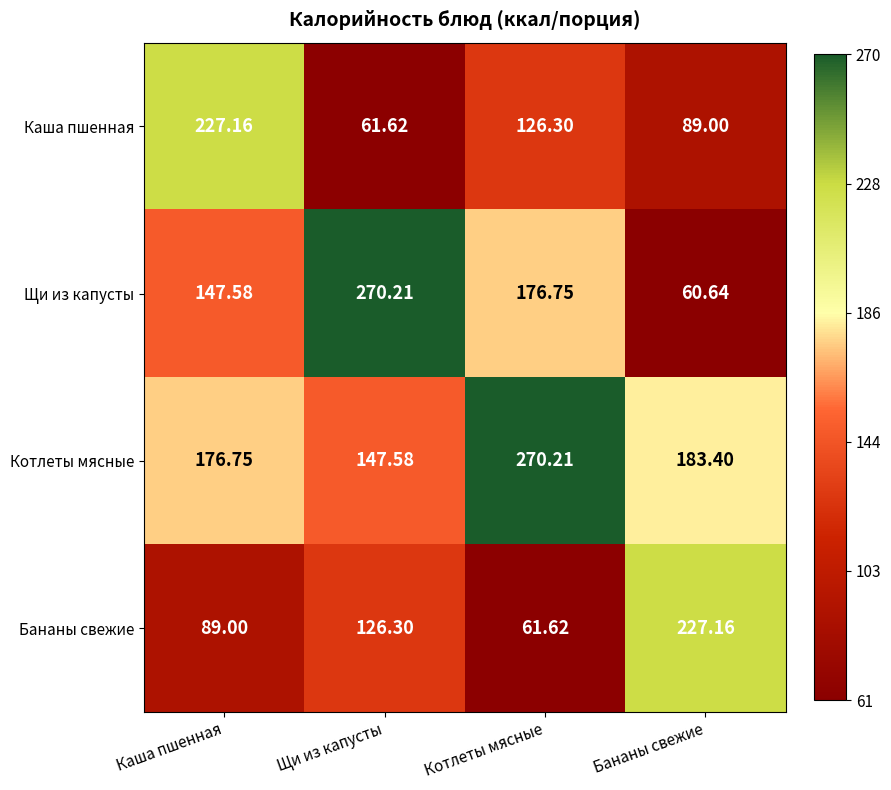

Rank the series at Каша пшенная from highest to lowest value.

Каша пшенная, Котлеты мясные, Щи из капусты, Бананы свежие